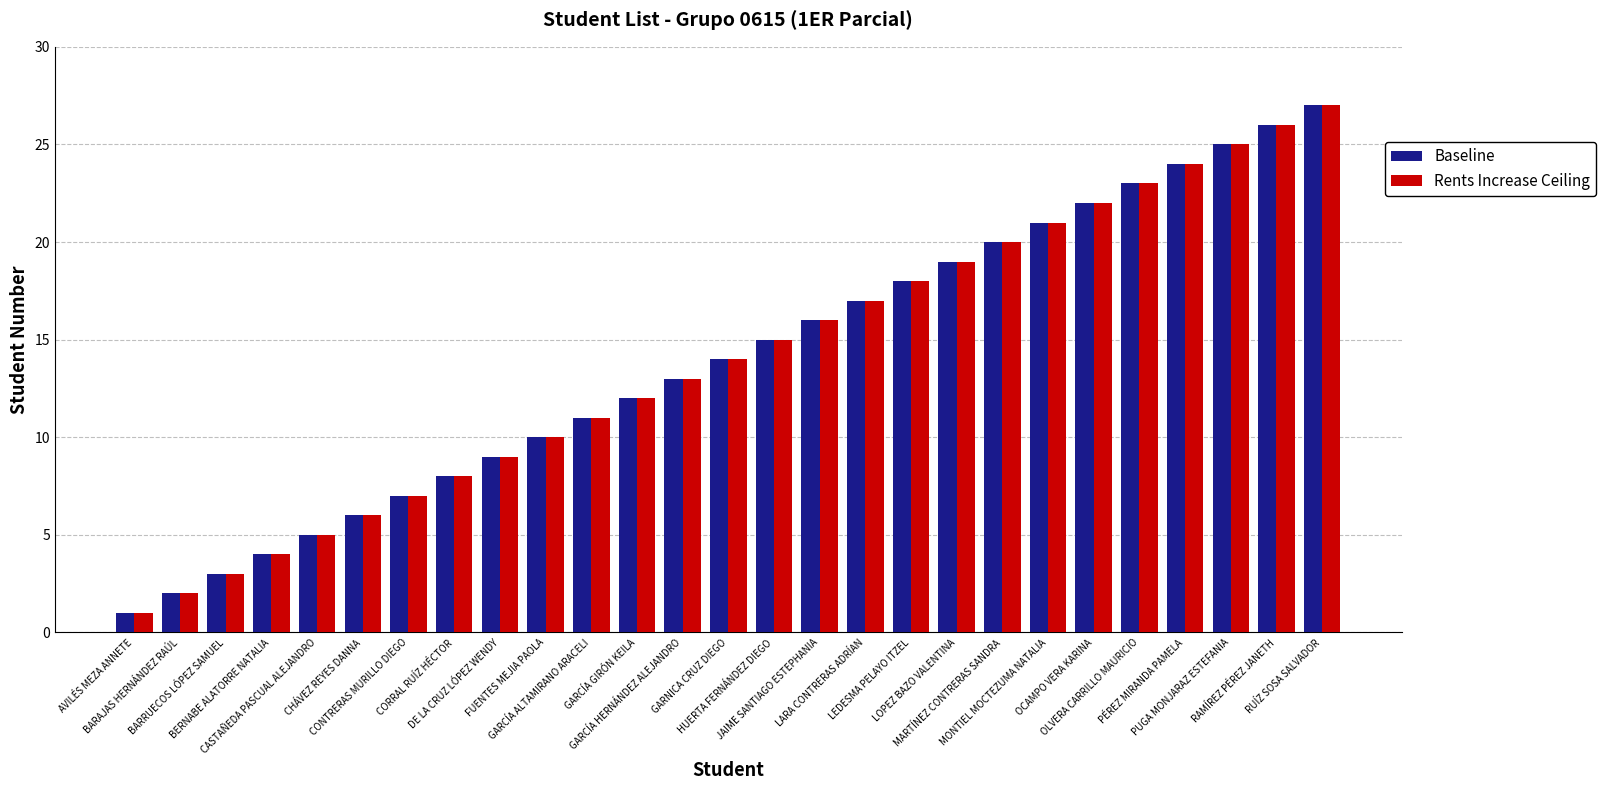

What is the difference between the maximum and second lowest values in the Baseline series?

25